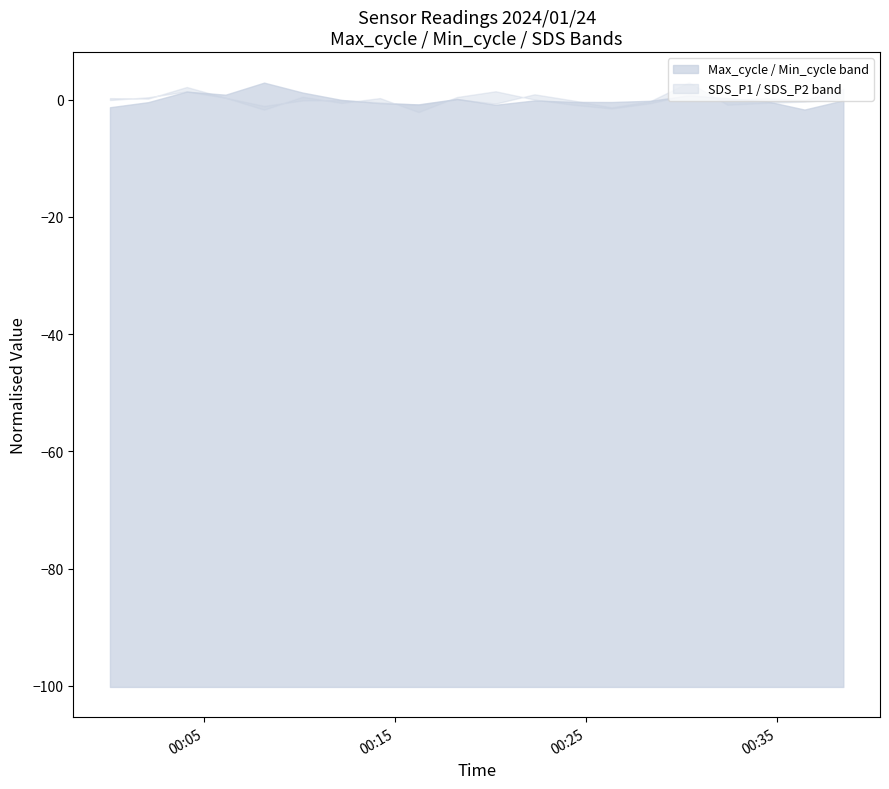

Does the chart display data point markers on the line(s)?

No